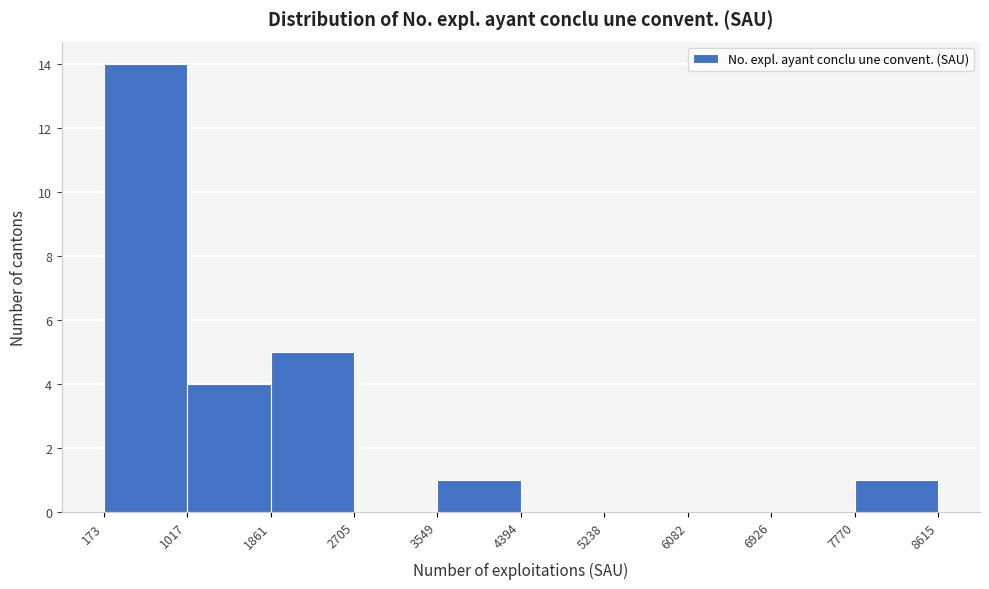

Reading left to right, transcribe this chart: for each bar, give the range it covers on the x-axis and its height. The values are not printed on the chart, so give them approximately, as read against the axis.

173 to 1017: 14
1017 to 1861: 4
1861 to 2705: 5
2705 to 3549: 0
3549 to 4394: 1
4394 to 5238: 0
5238 to 6082: 0
6082 to 6926: 0
6926 to 7770: 0
7770 to 8615: 1